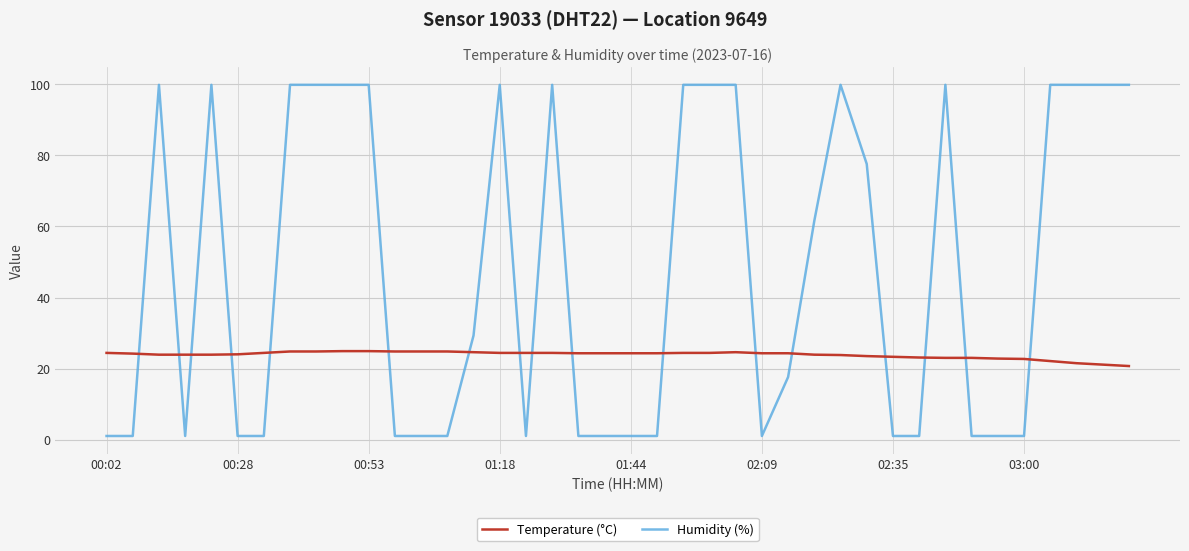

Which series has the largest total across all categories?

Humidity (%)